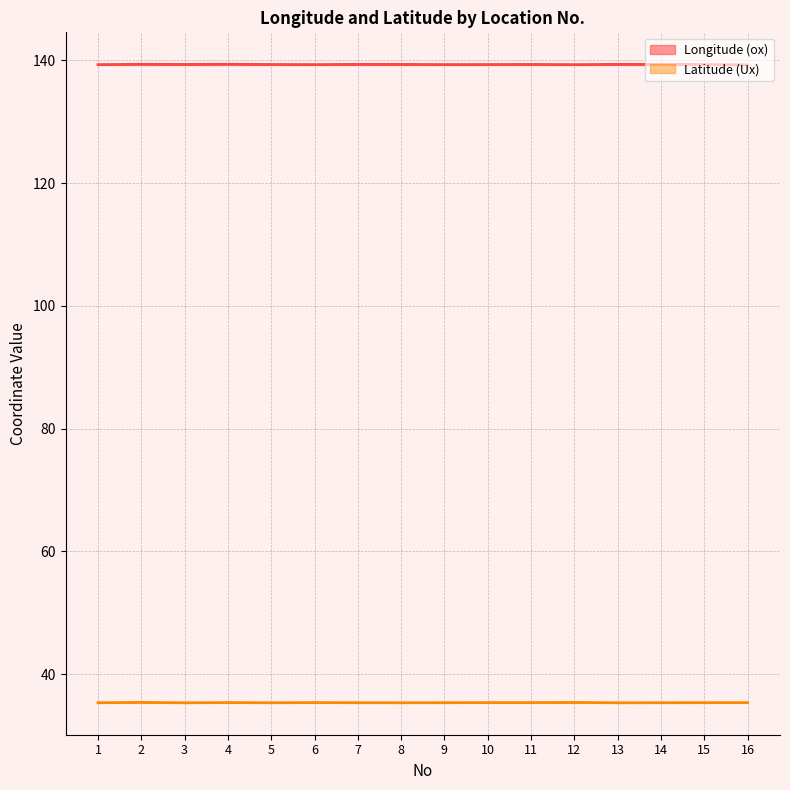

True or false: Longitude (ox) has a value of 44.5 at 13.

False